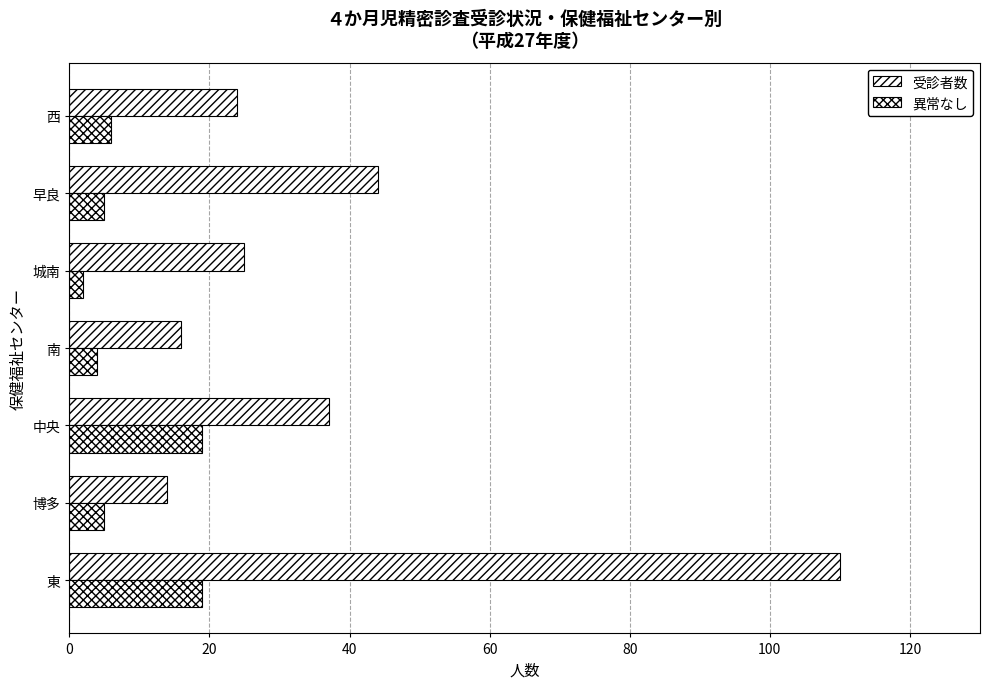

Rank the series by their maximum value, from highest to lowest.

受診者数, 異常なし